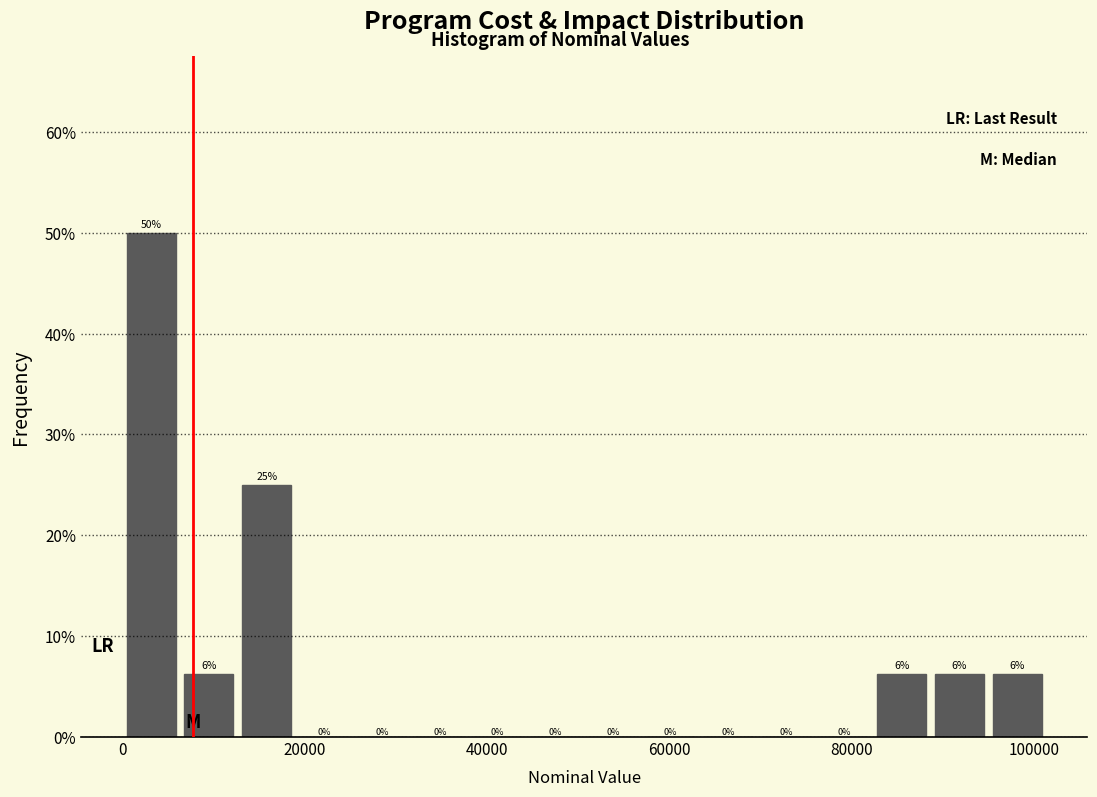

Around what value on the x-axis is the tallest bar? Give the approximate position of its centre, as read against the axis.

4000